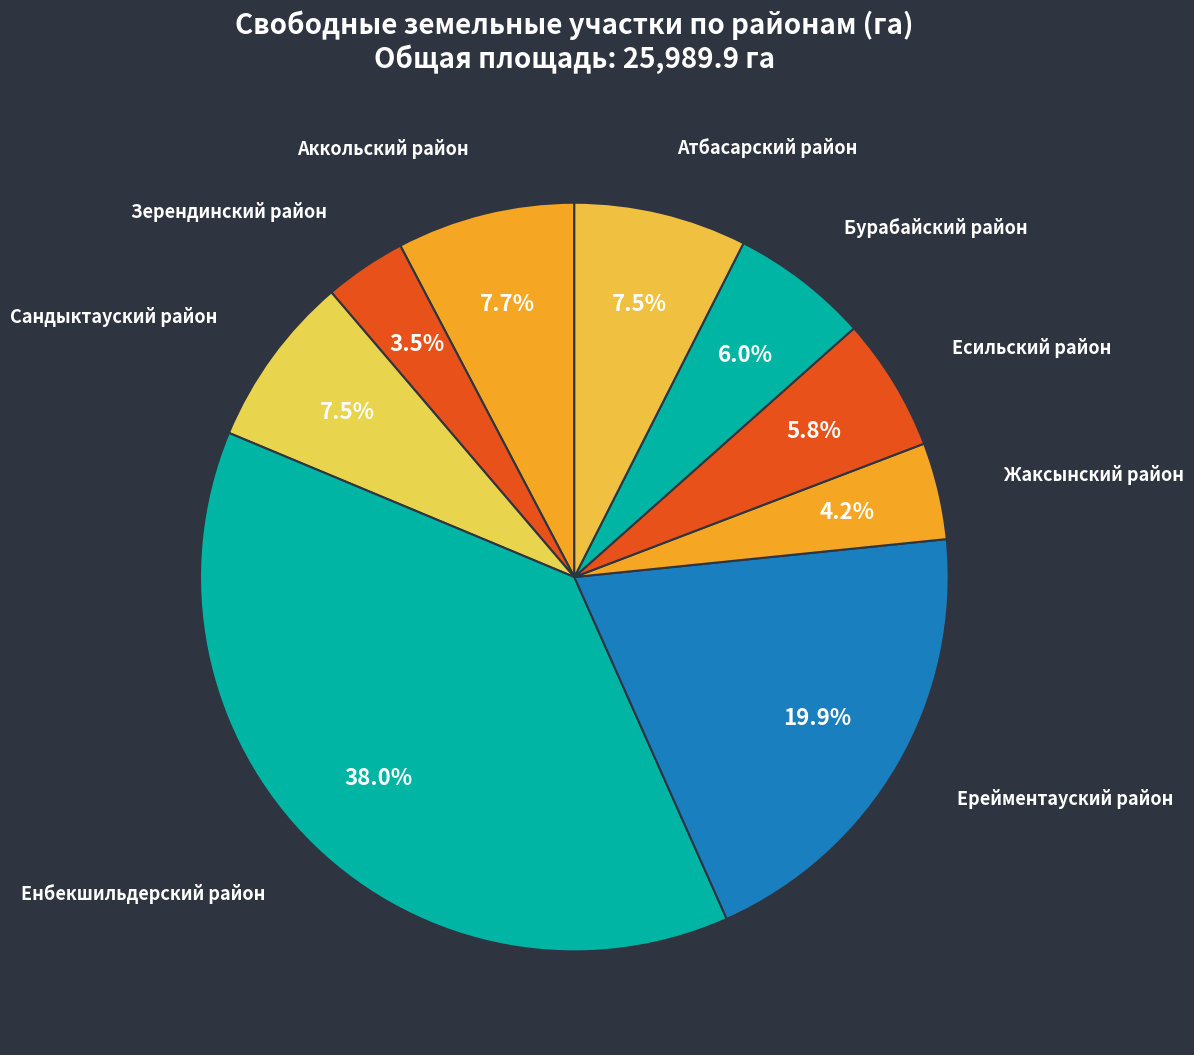

What is the largest slice in the pie chart?

Енбекшильдерский район